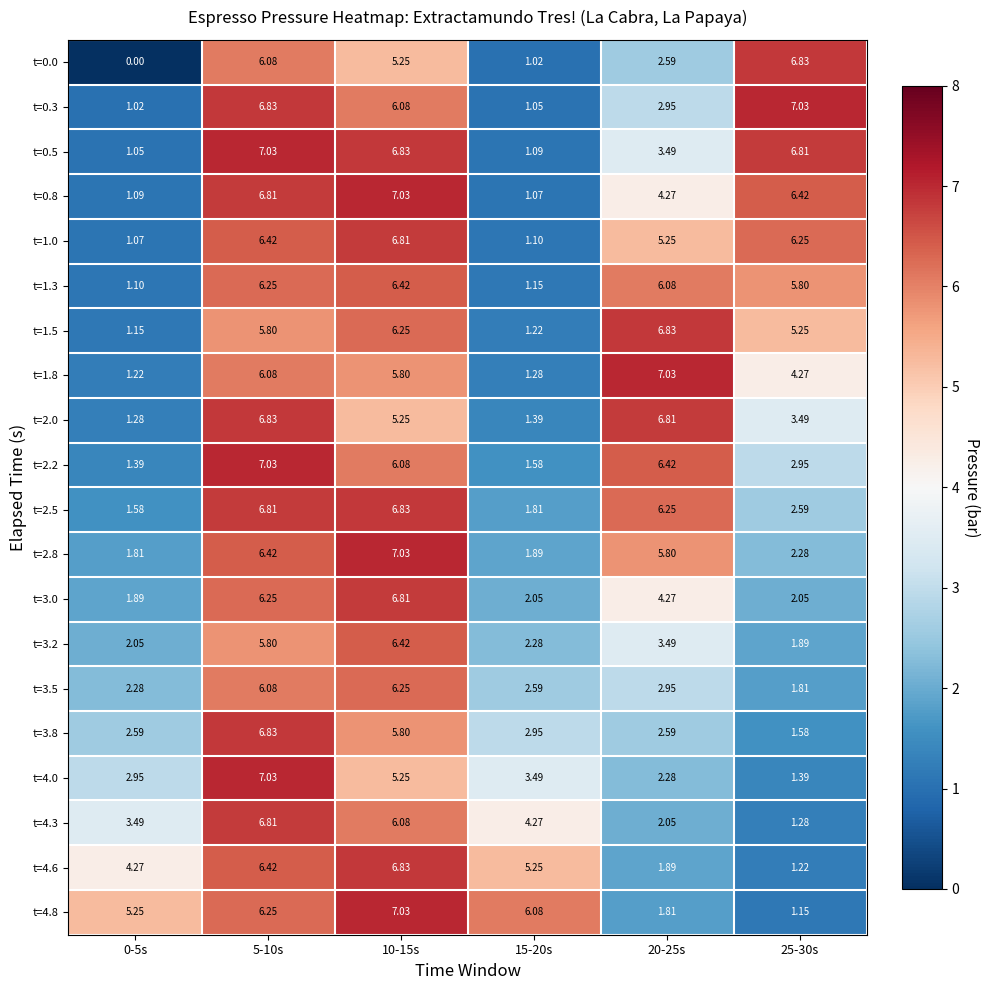

How many data points does each series have?

6